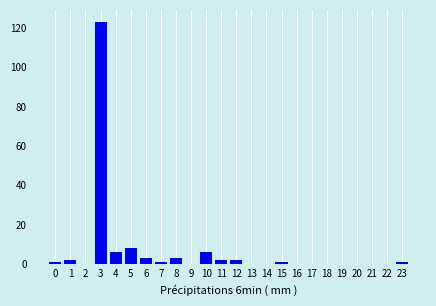

Reading right to left, extract all data points from this chart.

23=1	22=0	21=0	20=0	19=0	18=0	17=0	16=0	15=1	14=0	13=0	12=2	11=2	10=6	9=0	8=3	7=1	6=3	5=8	4=6	3=123	2=0	1=2	0=1